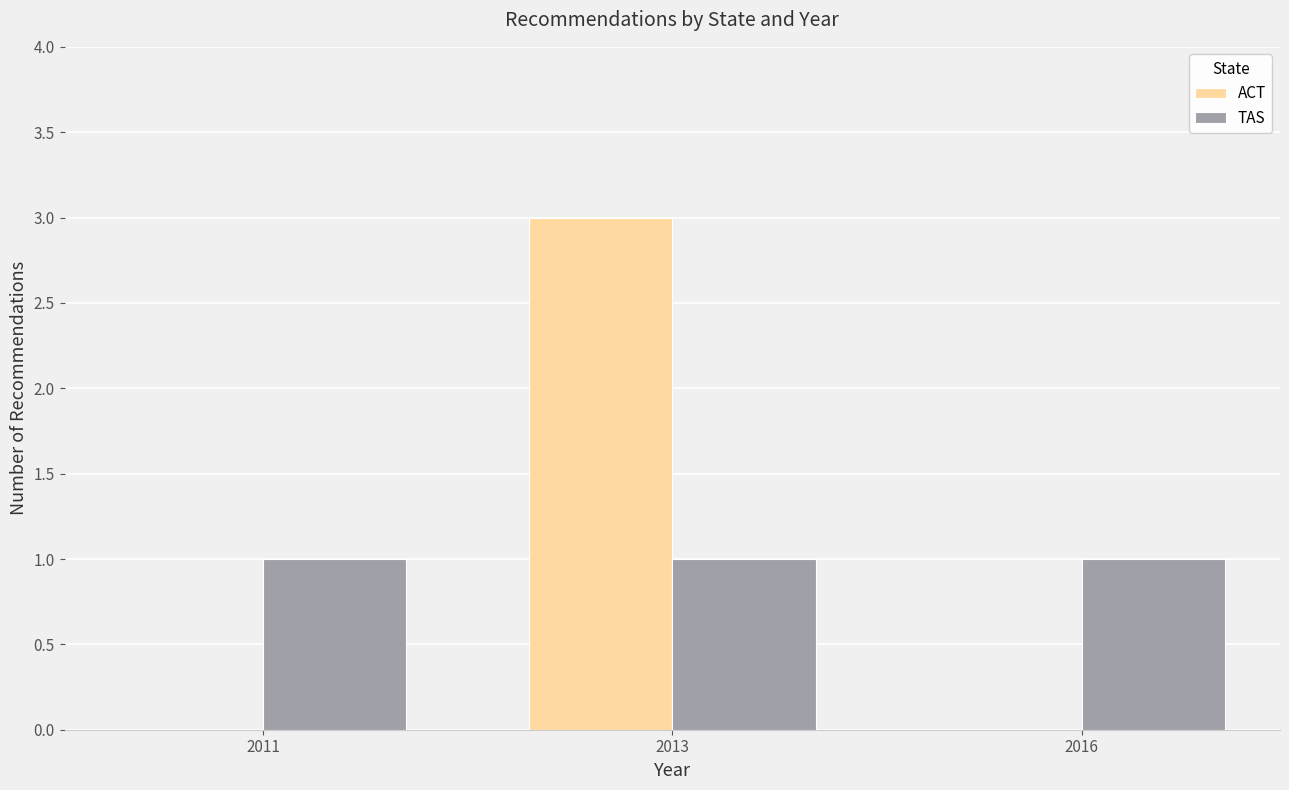

What is the total value across all series at 2013?

4